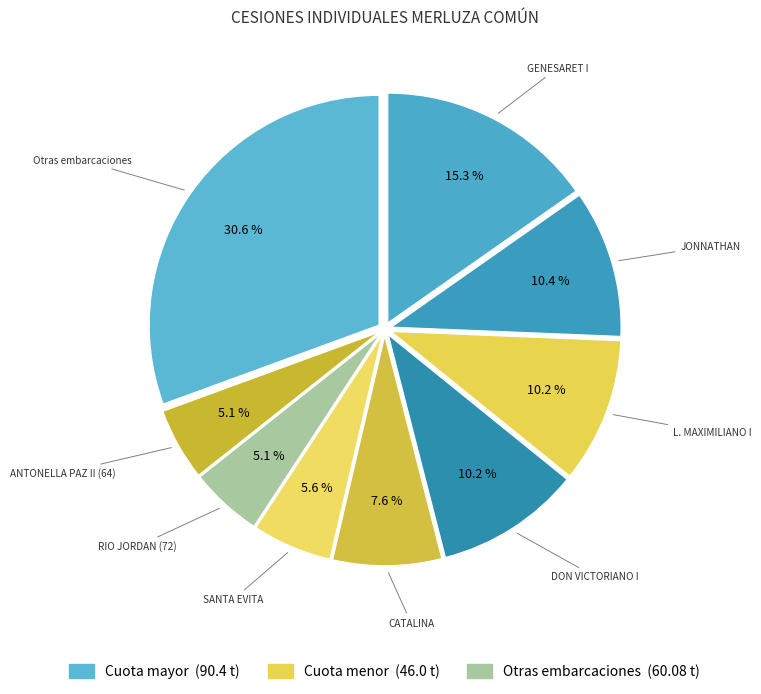

Count the number of slices in the pie.

9